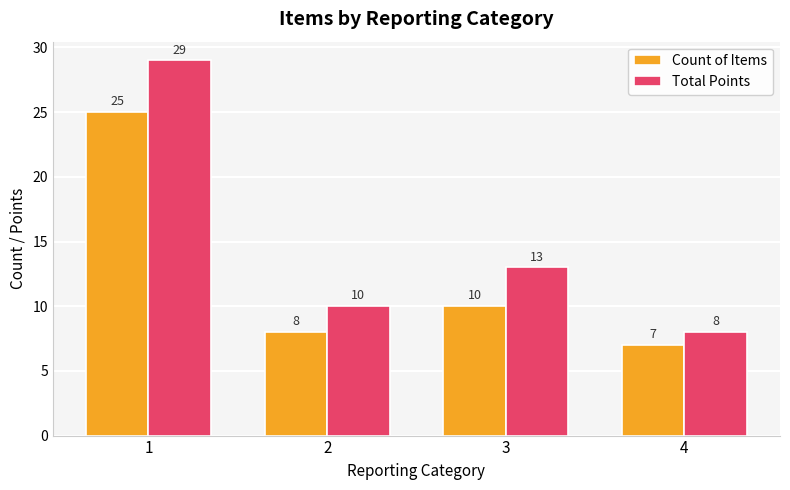

Is it true that Count of Items equals 5 at 2?

False